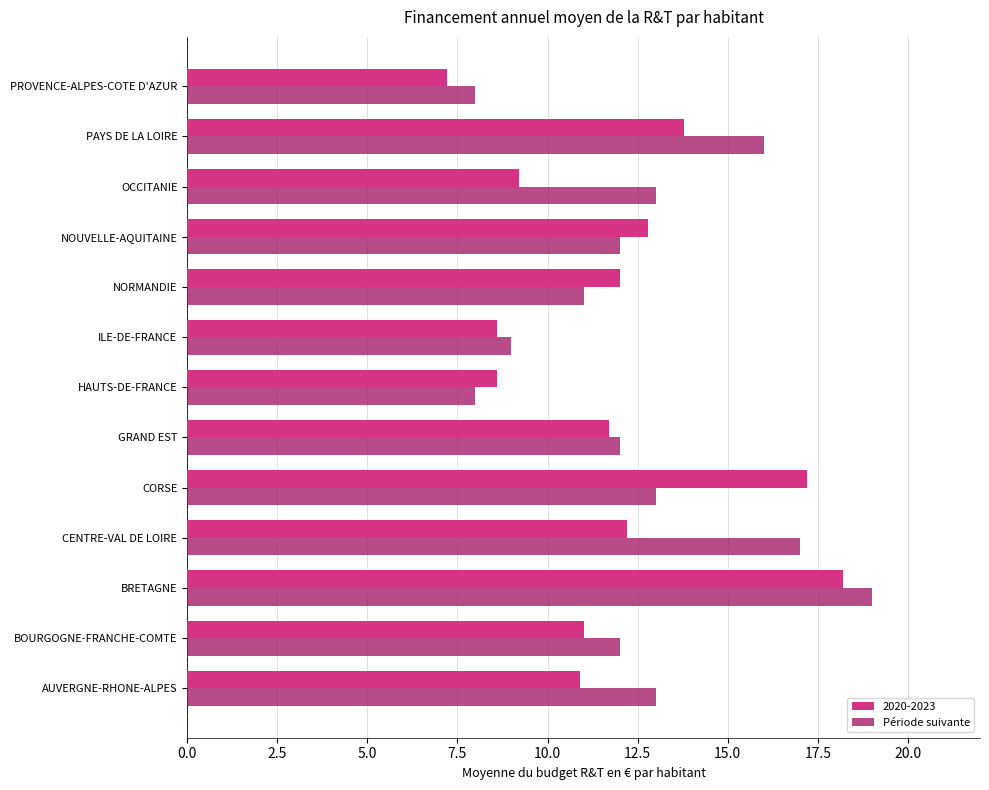

At which category is the sum across all series the highest?

BRETAGNE